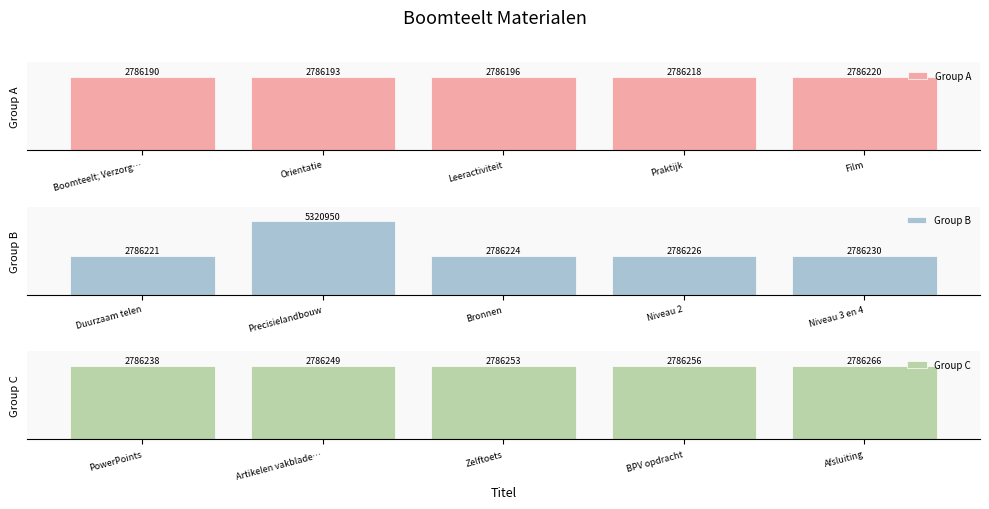

Count the number of categories in the chart.

5